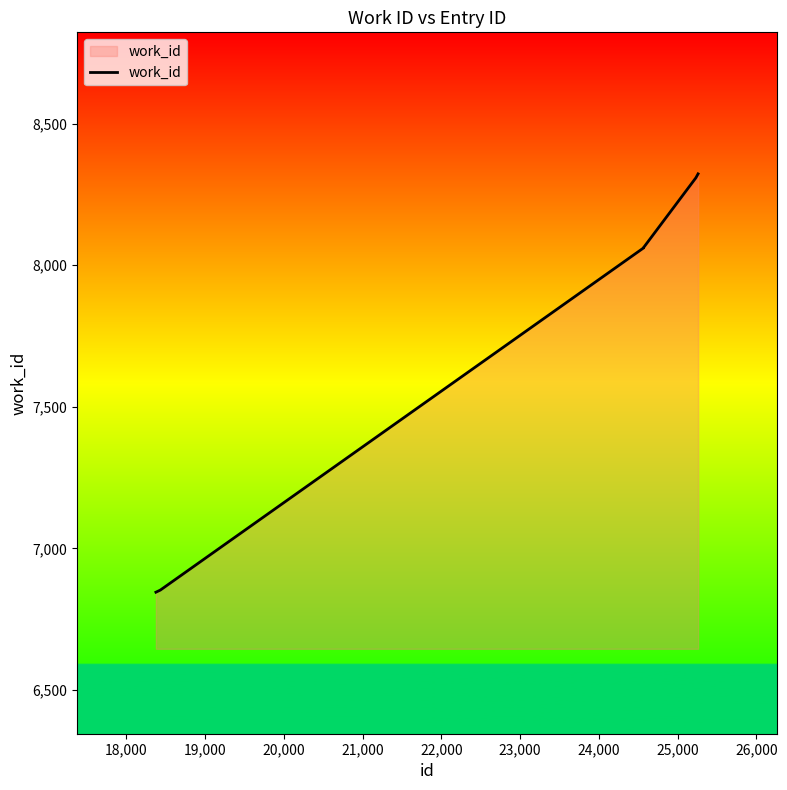

What is the smallest value displayed?

6845